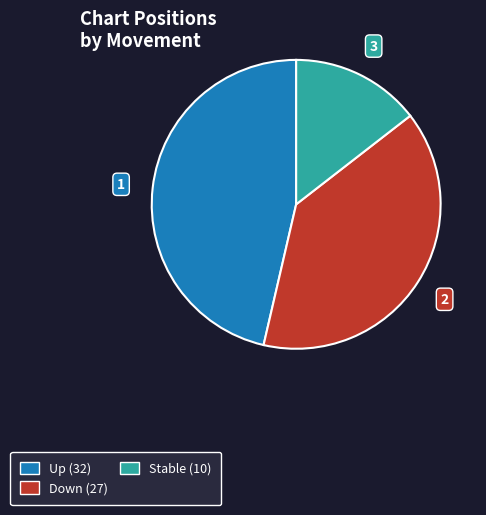

Rank the categories by value from highest to lowest.

Up (32), Down (27), Stable (10)